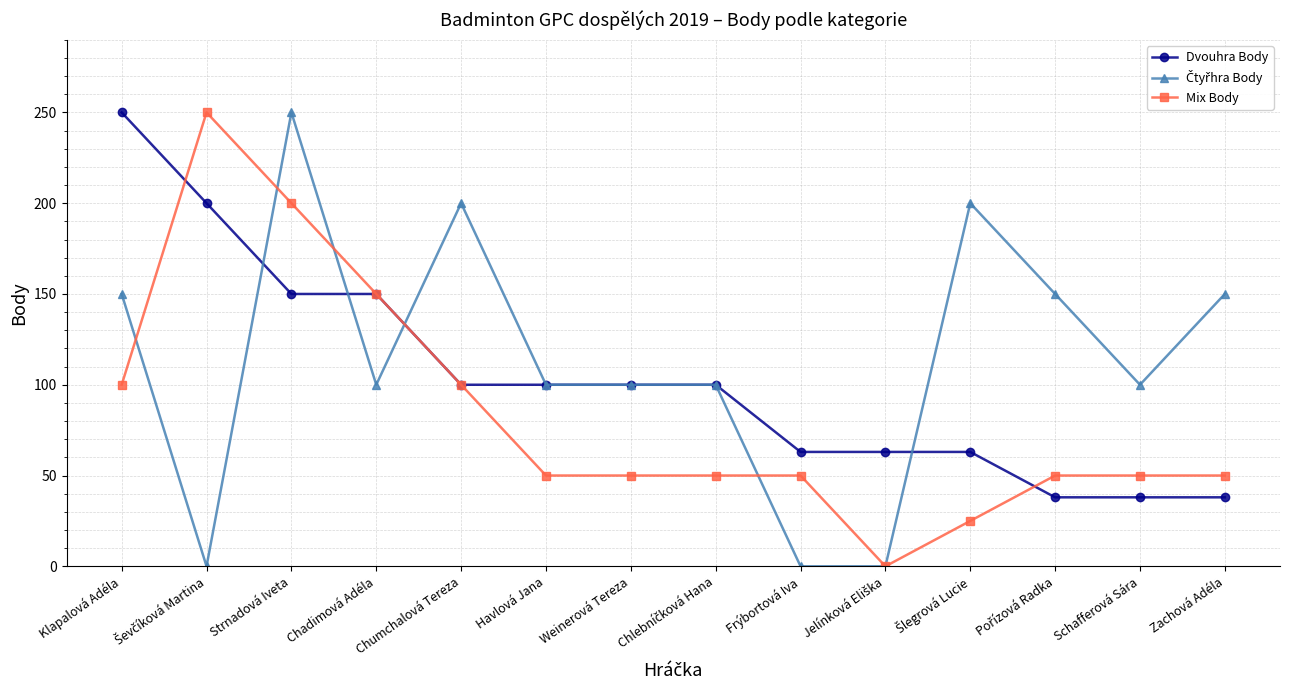

The Dvouhra Body series shows 45 at Havlová Jana. True or false?

False